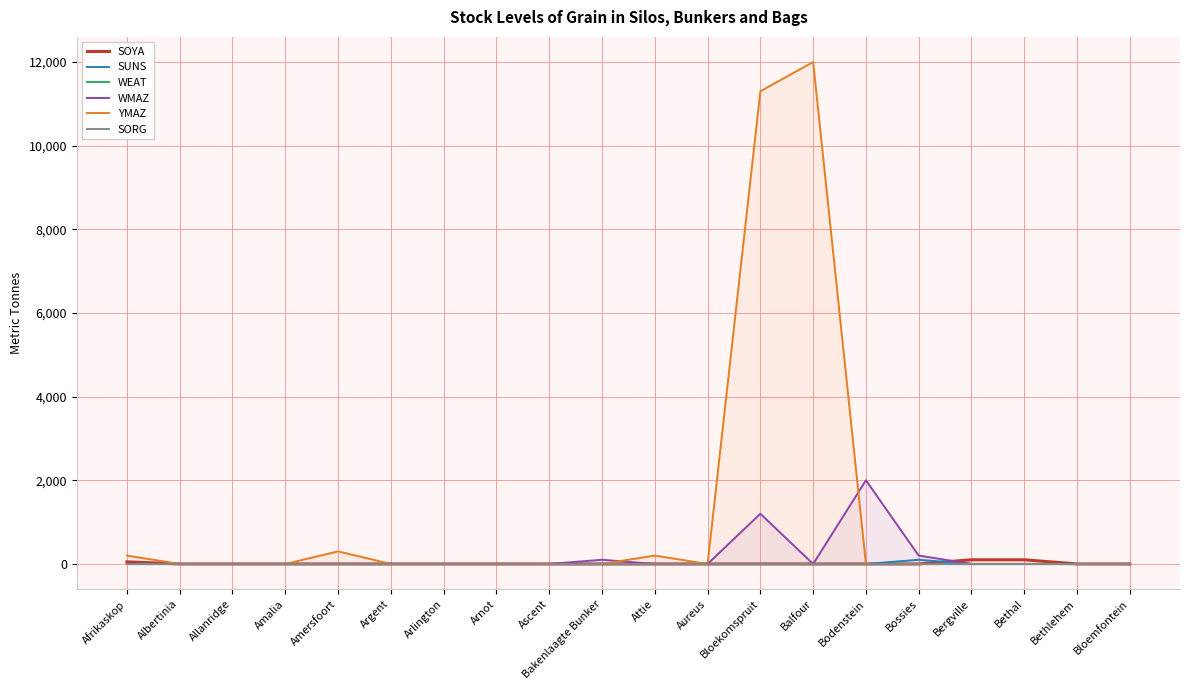

What is the total value across all series at Amersfoort?

300